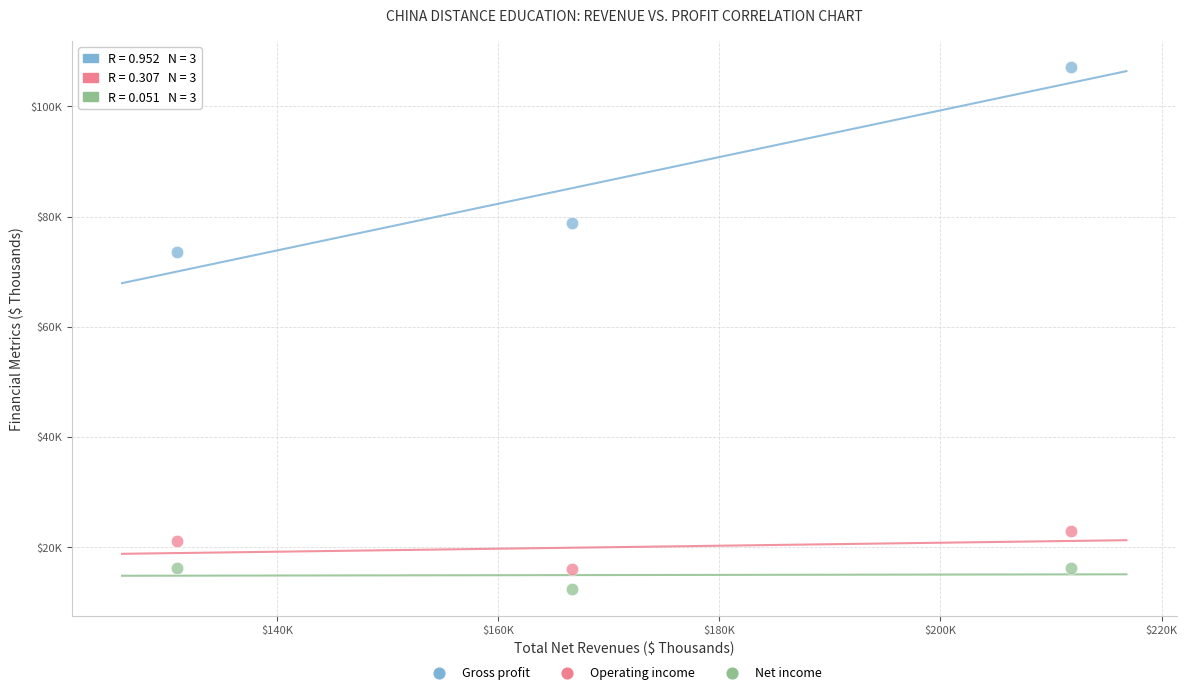

What are all the series names shown in the legend?

Gross profit, Operating income, Net income